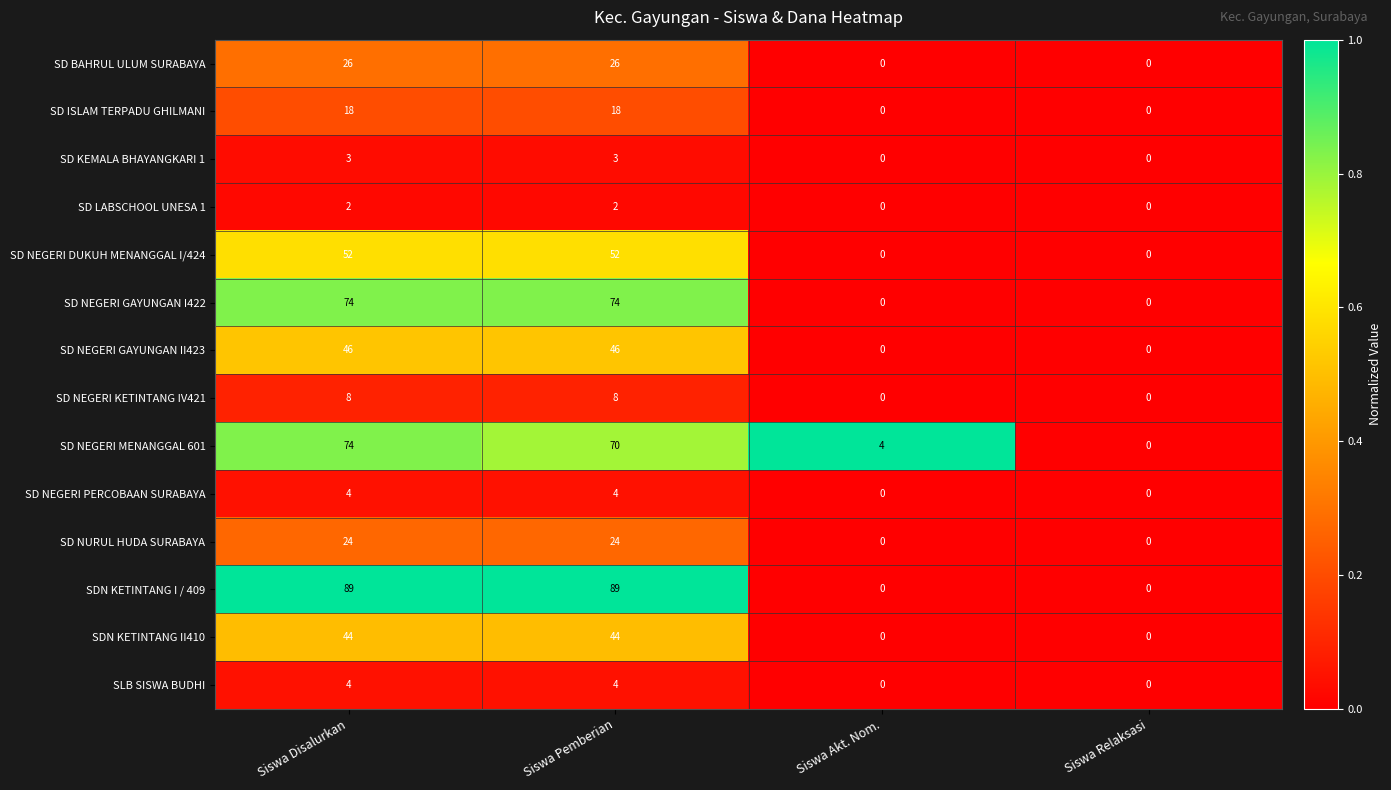

Is the value of SDN KETINTANG I / 409 at Siswa Disalurkan greater than the value of SD NEGERI PERCOBAAN SURABAYA at Siswa Relaksasi?

Yes